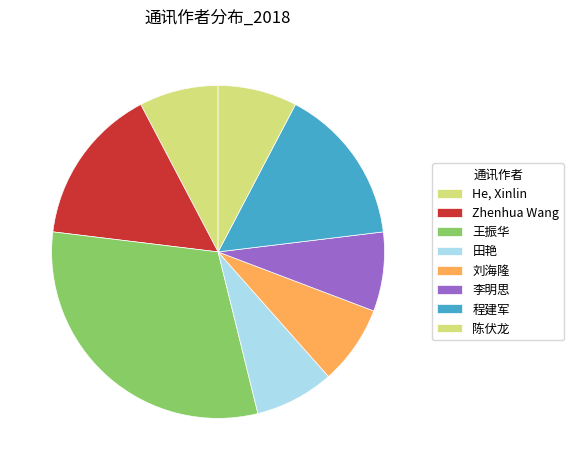

How many segments does this pie chart have?

8